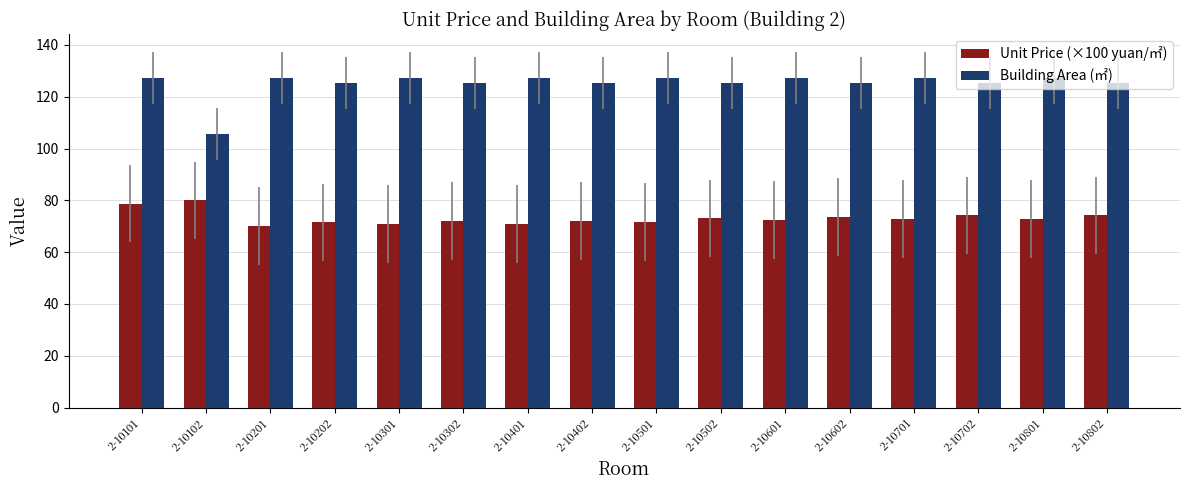

What is the difference between the maximum and minimum values in the Building Area (㎡) series?

21.8